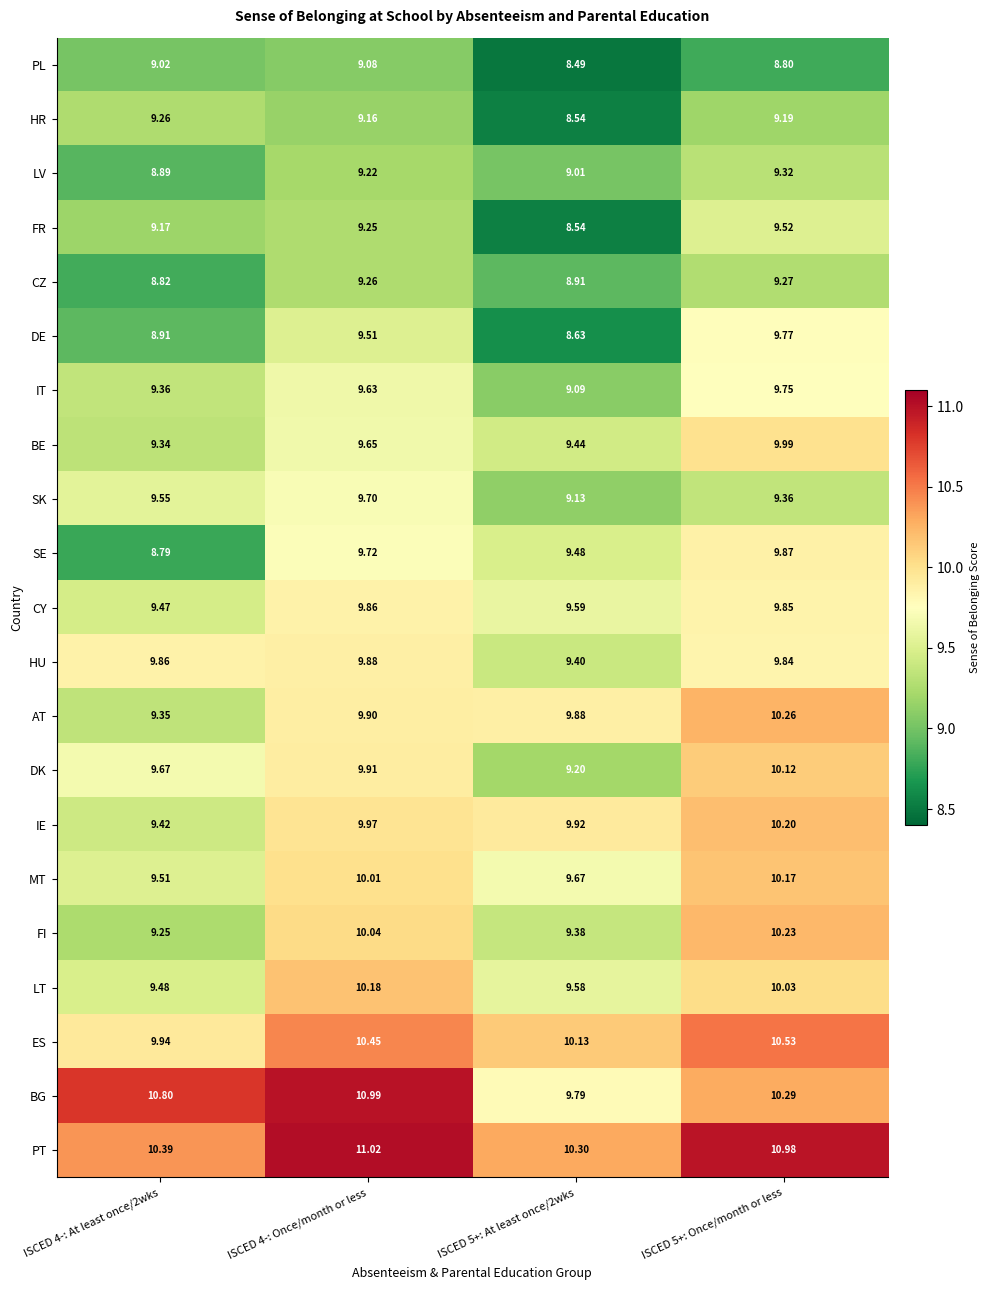

At how many categories does at least one series exceed 9?

4